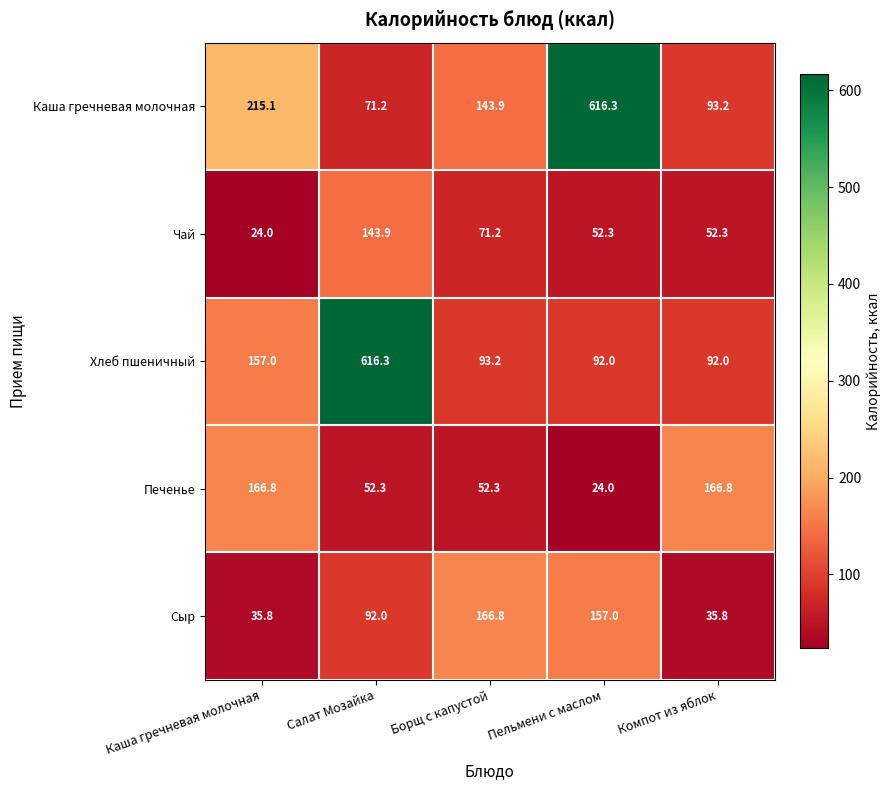

Reading left to right, list all the values displayed in this chart.

Каша гречневая молочная: 215.1	71.2	143.9	616.3	93.2
Чай: 24.0	143.9	71.2	52.3	52.3
Хлеб пшеничный: 157.0	616.3	93.2	92.0	92.0
Печенье: 166.8	52.3	52.3	24.0	166.8
Сыр: 35.8	92.0	166.8	157.0	35.8